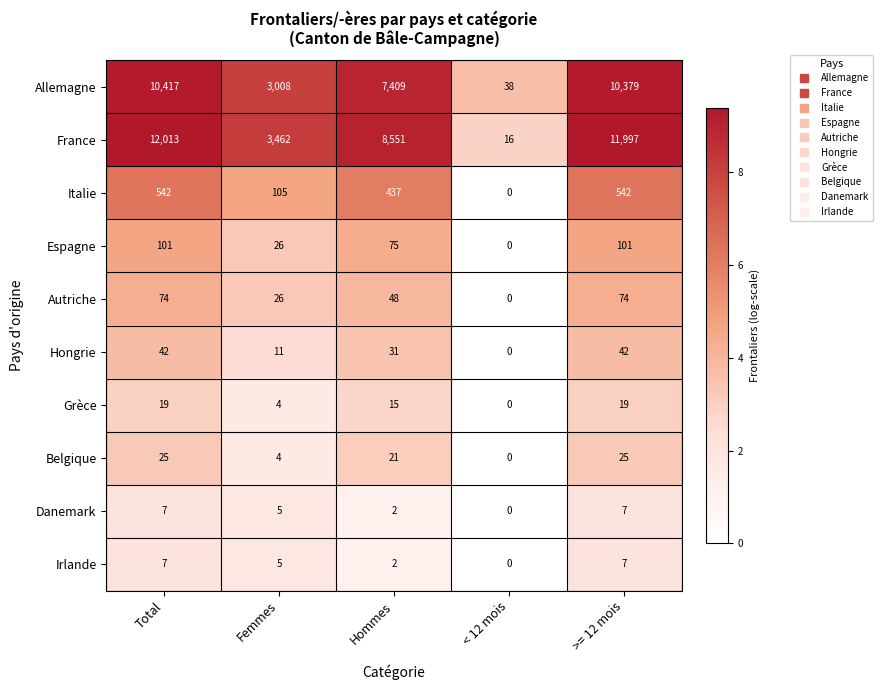

How many values in the France series are below 8551?

2